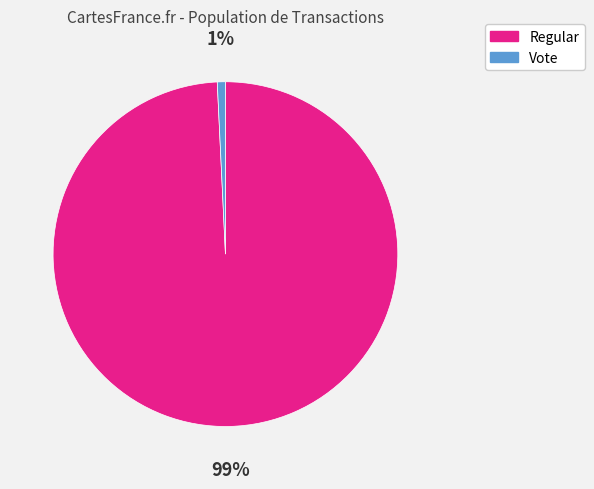

Which has a higher value, Vote or Regular?

Regular